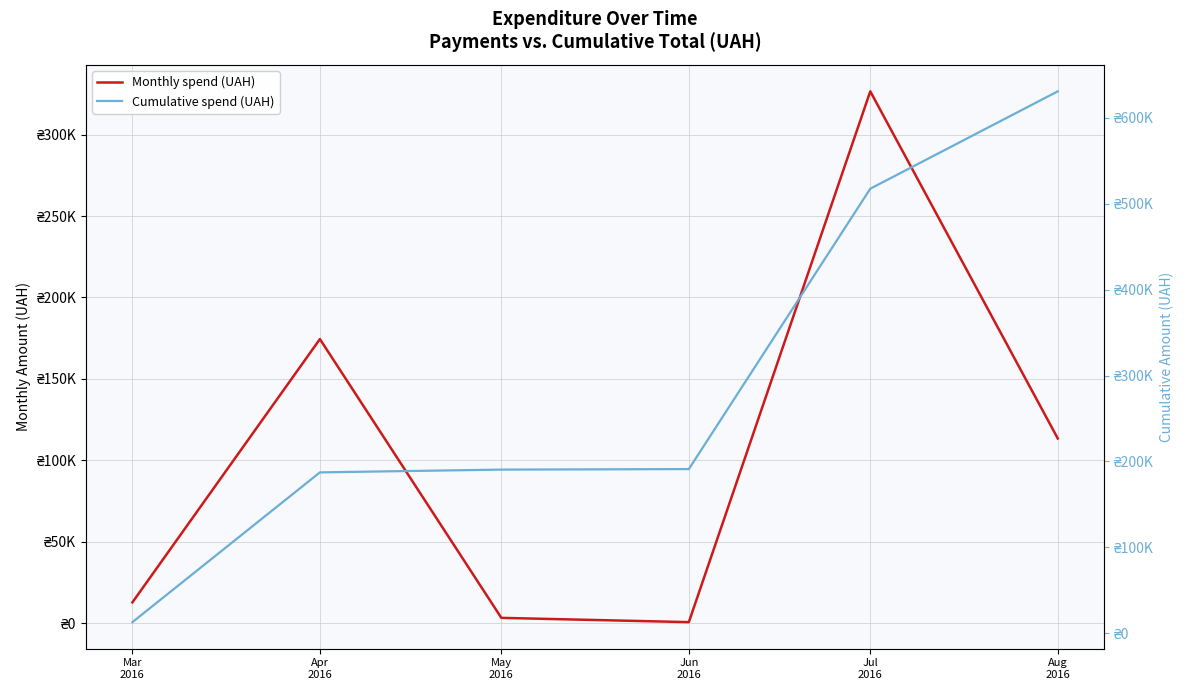

Does the chart have visible grid lines?

Yes